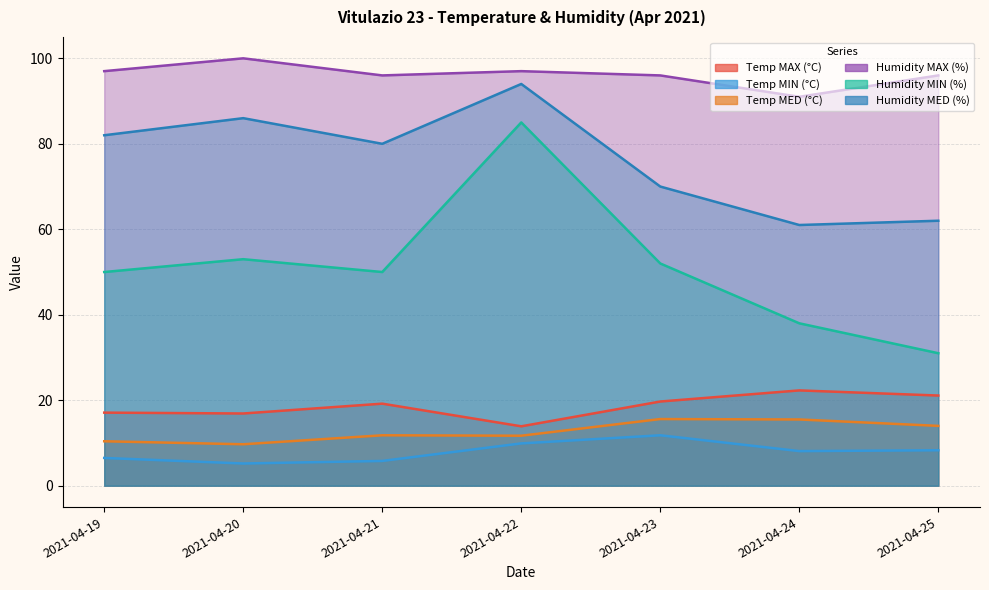

What is the maximum value shown in the chart?

100.0